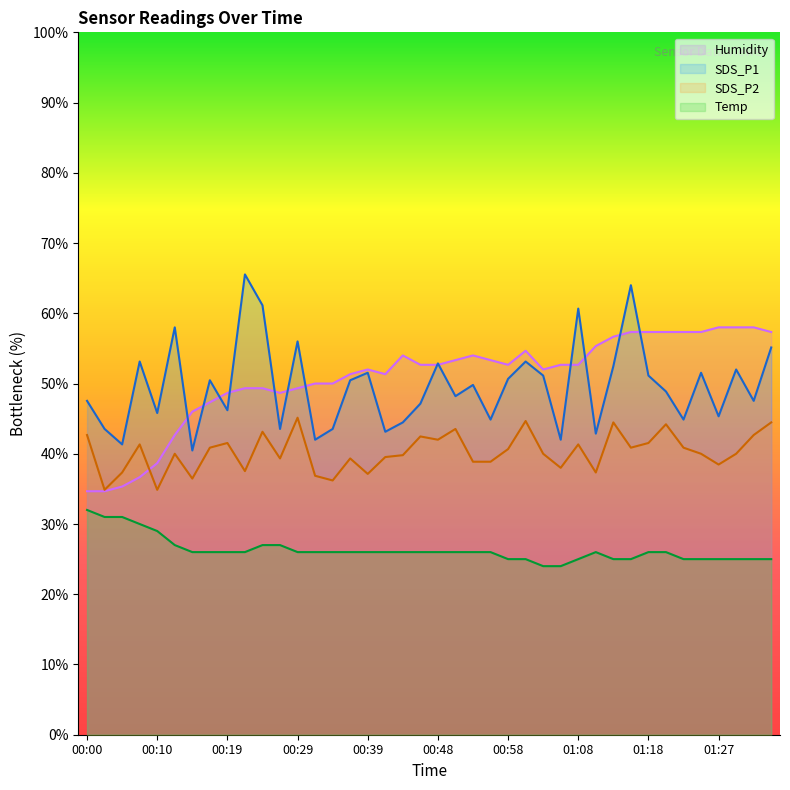

Is it true that SDS_P2 equals 52.8 at 00:14?

False